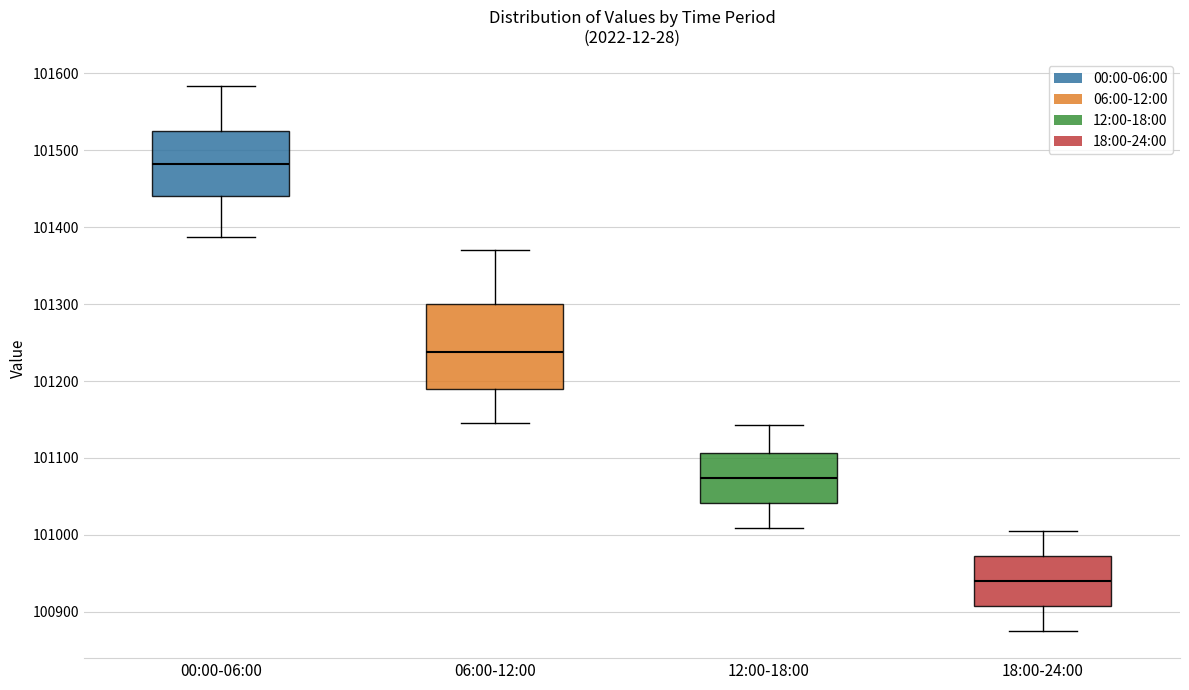

Which box has the highest median line?

00:00-06:00